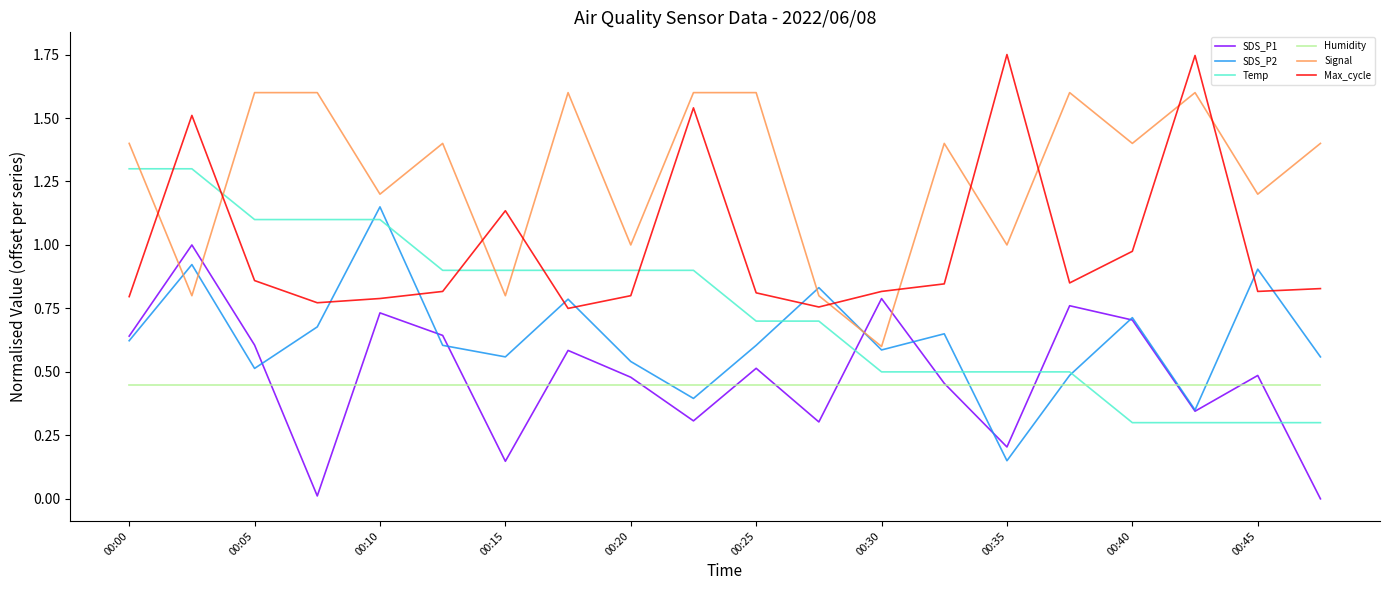

Which series has the largest total across all categories?

Signal